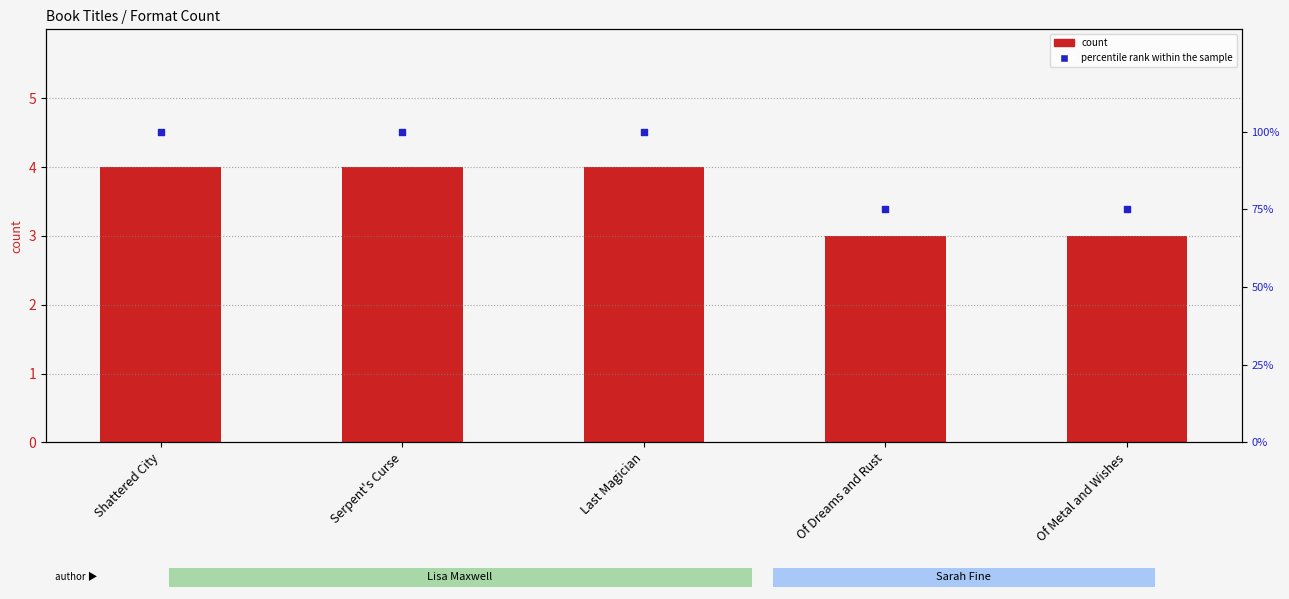

Which series has the largest Y range (max minus min)?

percentile rank within the sample